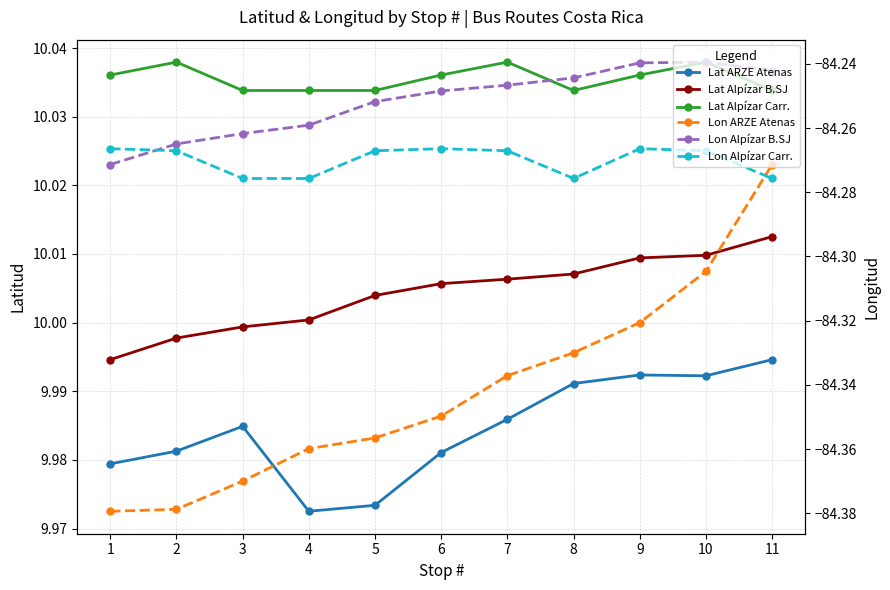

Where is the first local minimum for Lon Alpízar Carr.?

8